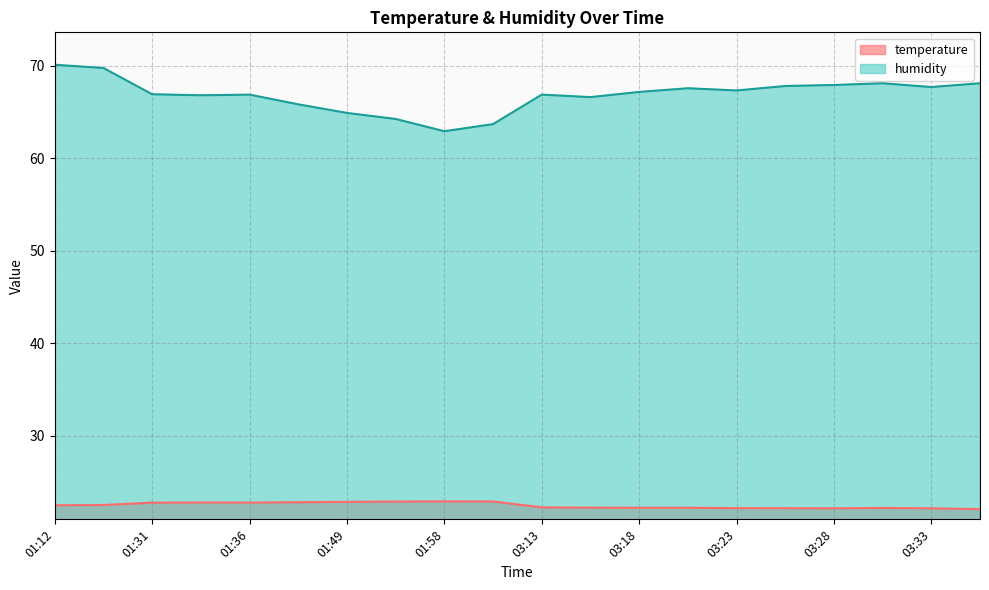

Where is temperature nearest to the value 22?

03:38